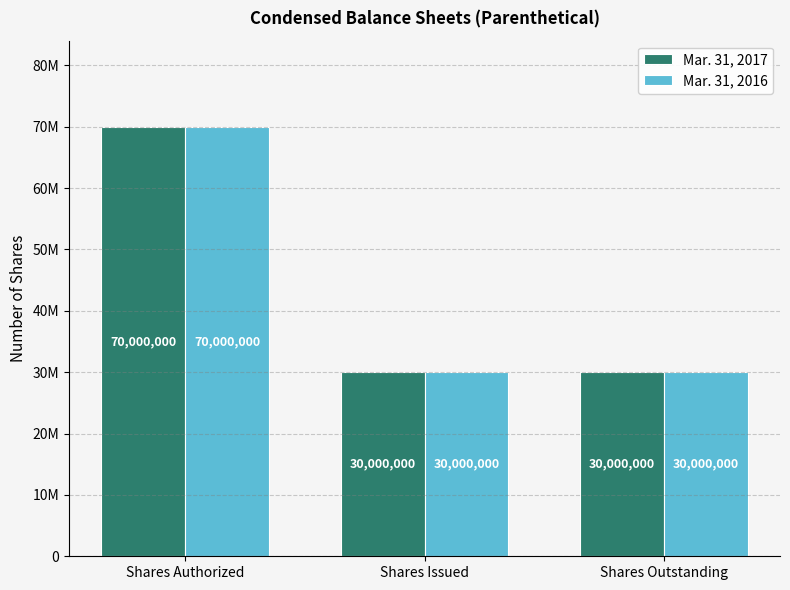

Rank the categories by Mar. 31, 2017 value from lowest to highest.

Shares Issued, Shares Outstanding, Shares Authorized